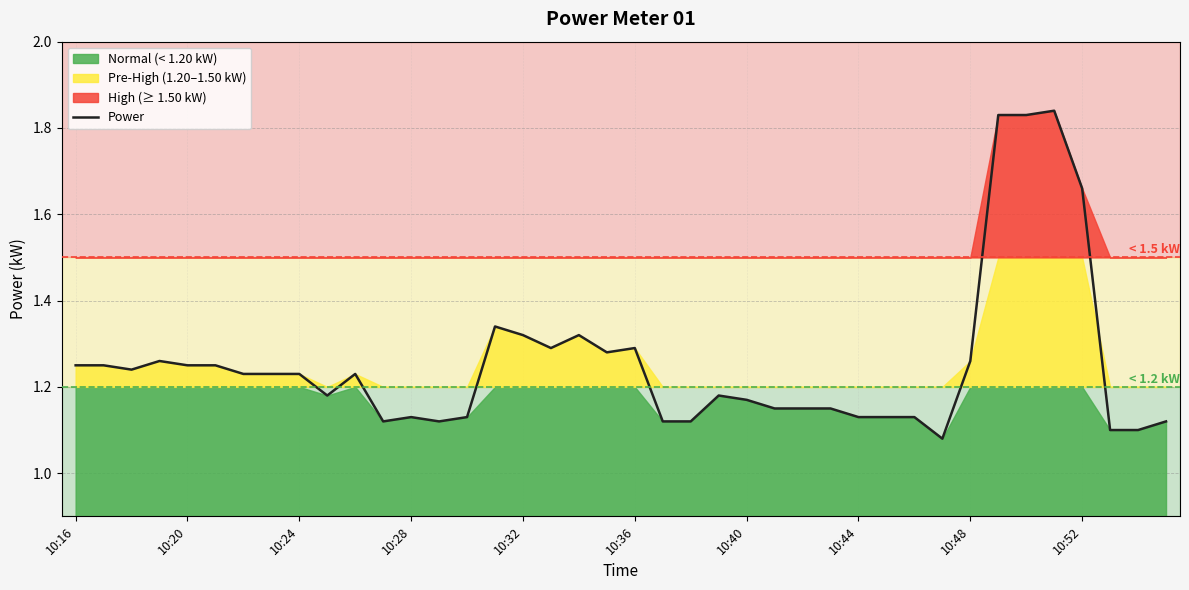

Reading left to right, extract all data points from this chart.

1.2	1.2	1.2	1.3	1.2	1.2	1.2	1.2	1.2	1.2	1.2	1.1	1.1	1.1	1.1	1.3	1.3	1.3	1.3	1.3	1.3	1.1	1.1	1.2	1.2	1.1	1.1	1.1	1.1	1.1	1.1	1.1	1.3	1.8	1.8	1.8	1.7	1.1	1.1	1.1